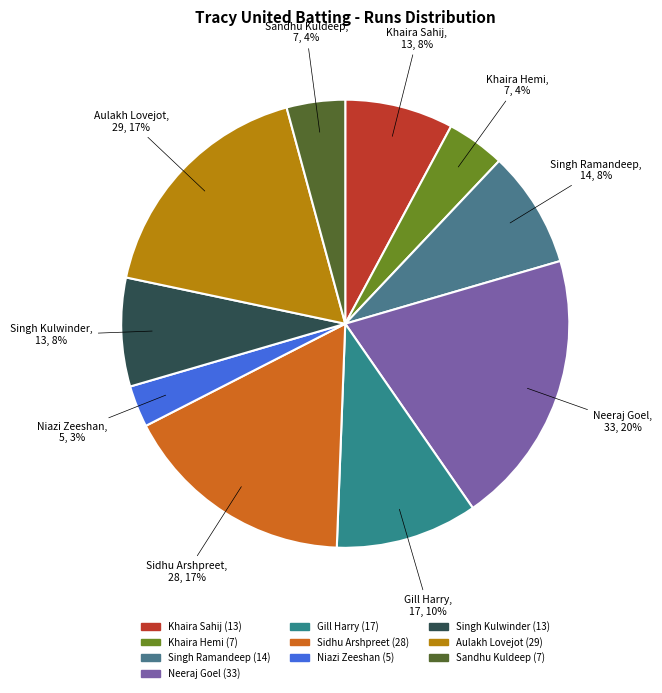

Is it true that Gill Harry is 23% of the pie?

False